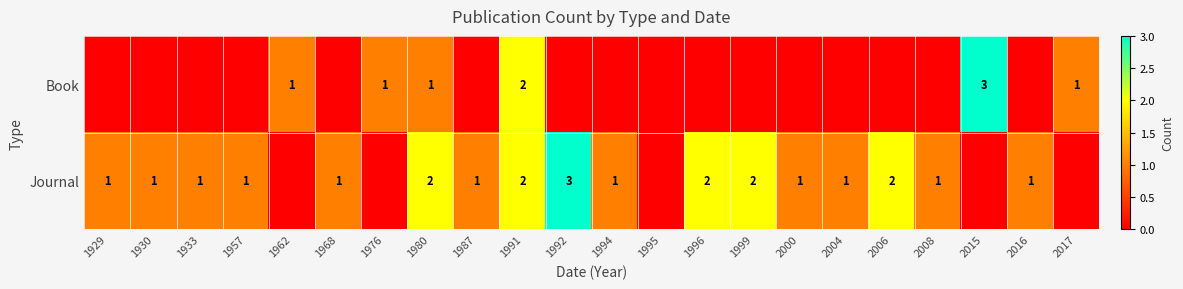

At which category is the sum across all series the highest?

1991